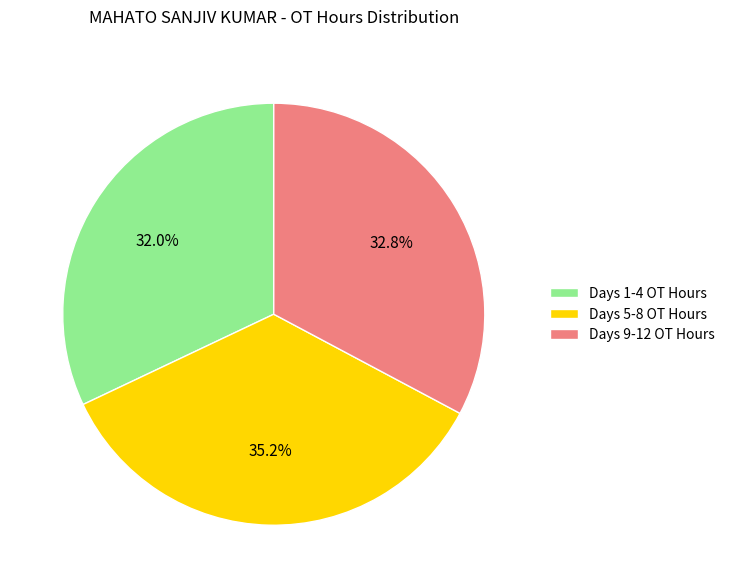

To the nearest percent, what is the difference between the largest and smallest slice percentages?

3%